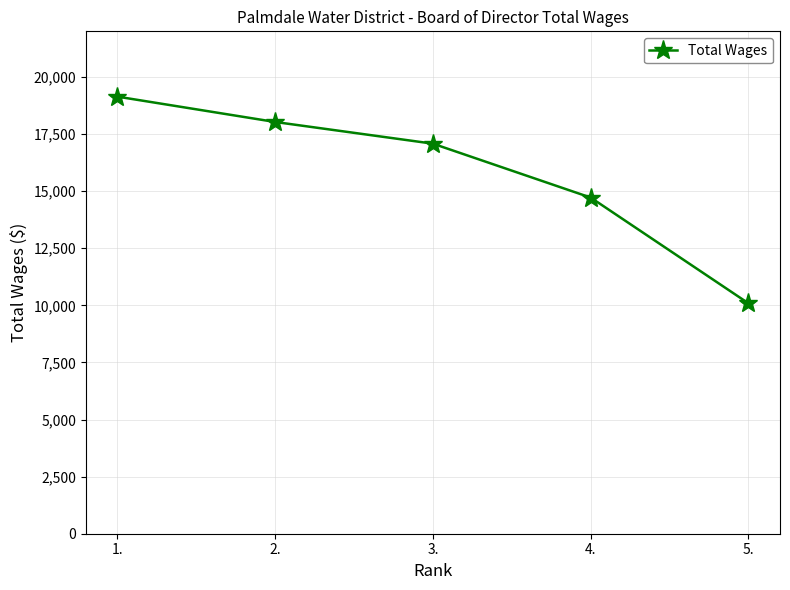

True or false: the data shows 14720 at 4..

True